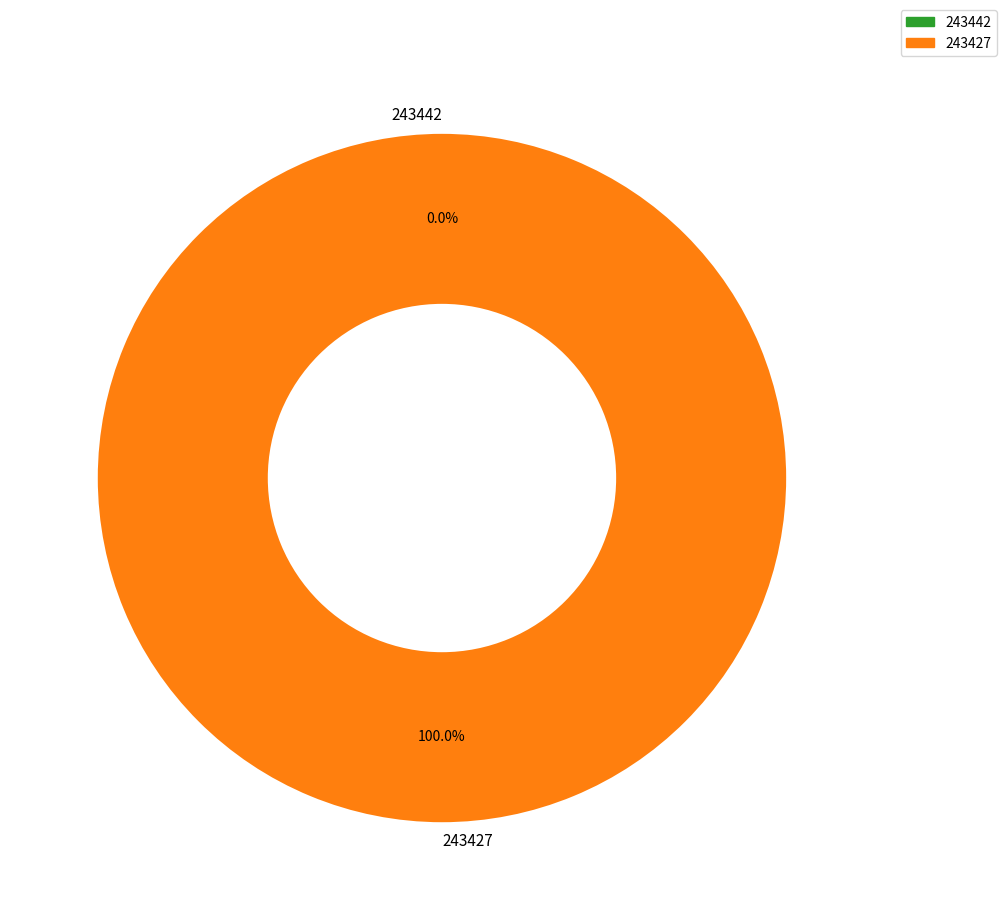

Which slice is the largest?

243427